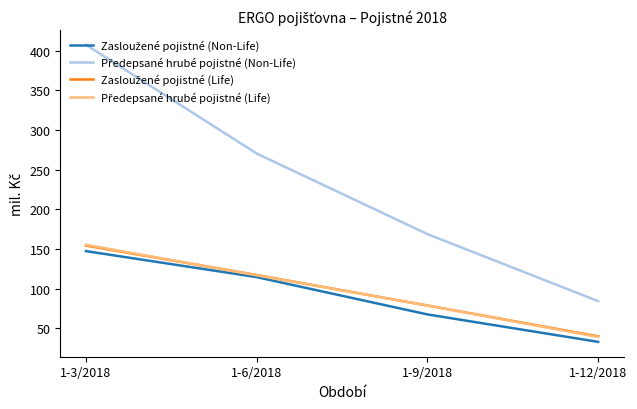

How many distinct data groups are displayed?

4